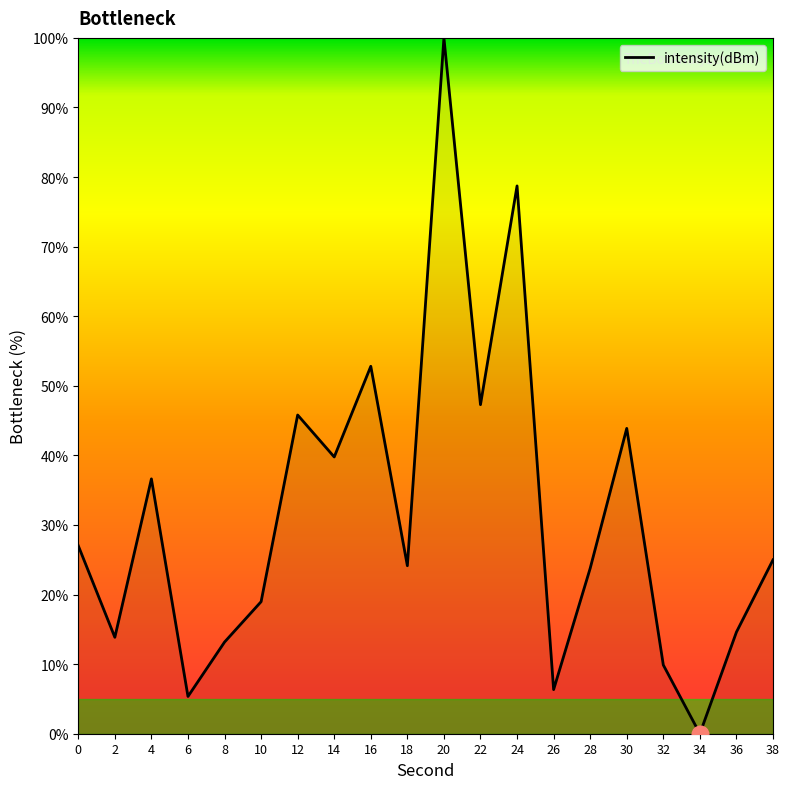

How many interior local valleys (lower than both neighbors) does the data have?

7